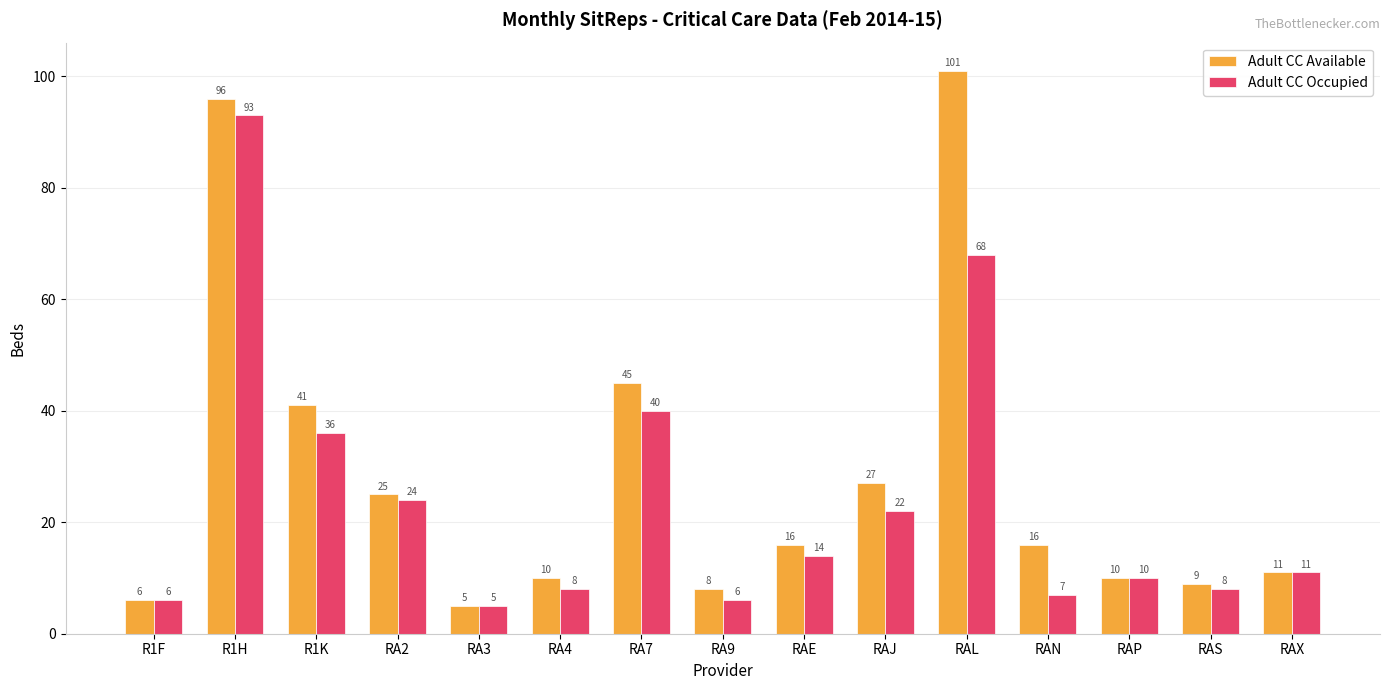

Rank the series at RAN from highest to lowest value.

Adult CC Available, Adult CC Occupied